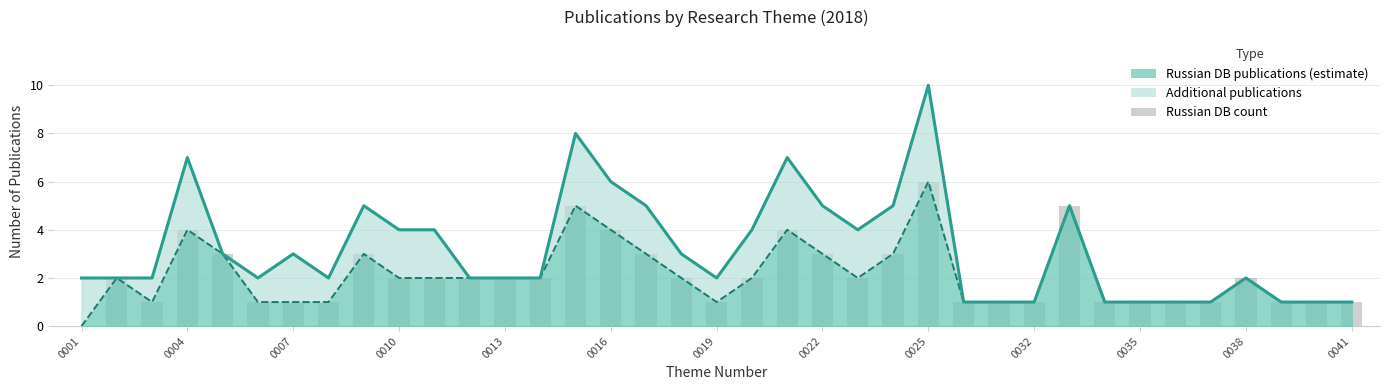

The Russian DB publications series shows 2 at 23. True or false?

False